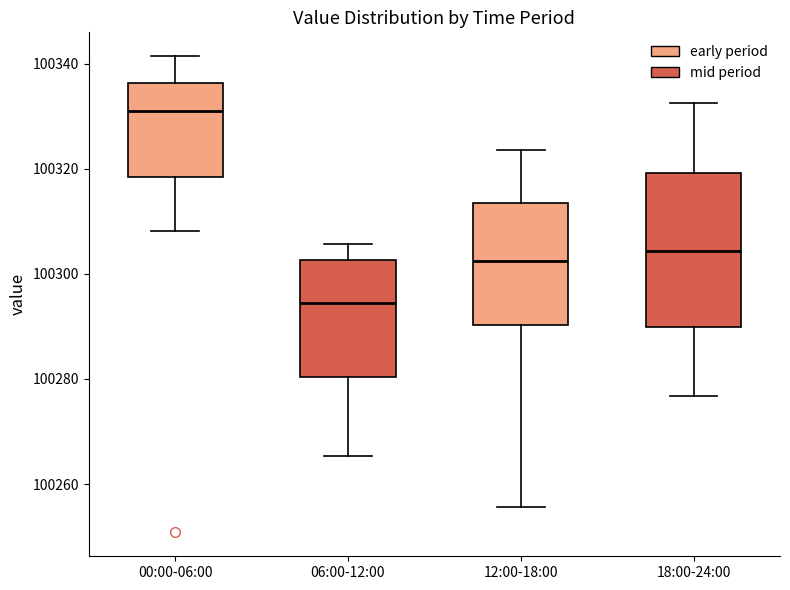

Reading left to right, transcribe this box plot: for each box, give where its median line is, the range the box spans, and where its two whiskers end, as read against the y-axis. The values are not printed on the chart, so give them approximately, as read against the axis.

00:00-06:00: median 100330, box 100318 to 100336, whiskers 100308 to 100342
06:00-12:00: median 100294, box 100280 to 100302, whiskers 100266 to 100306
12:00-18:00: median 100302, box 100290 to 100314, whiskers 100256 to 100324
18:00-24:00: median 100304, box 100290 to 100320, whiskers 100276 to 100332